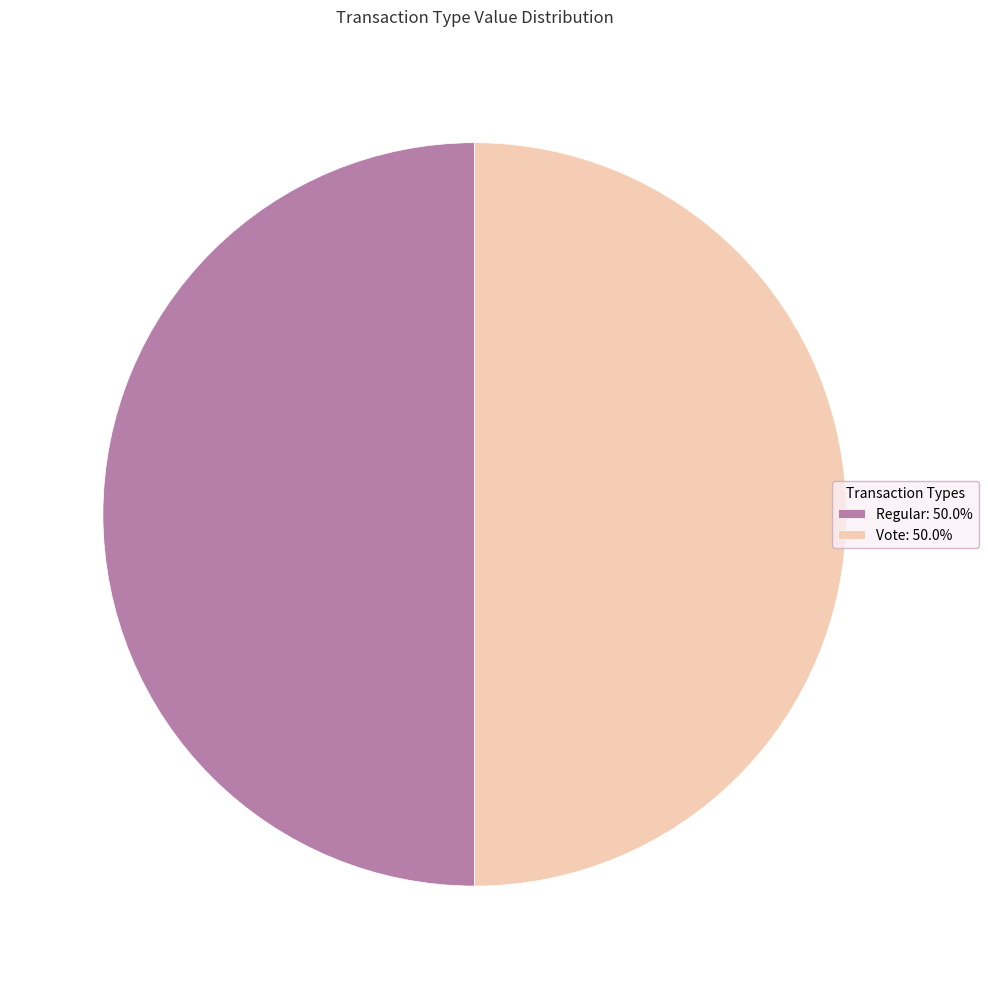

How many segments does this pie chart have?

2